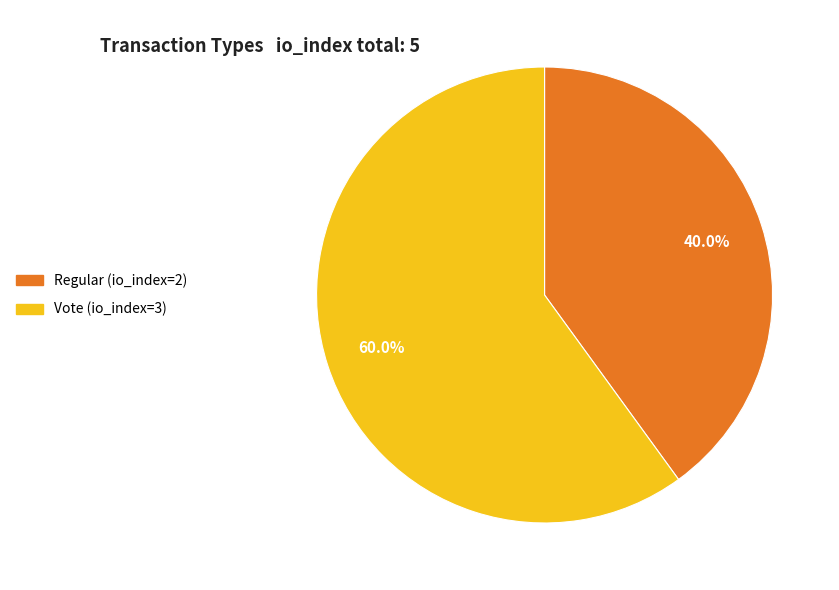

How much of the chart is everything except Regular (io_index=2)?

60.0%